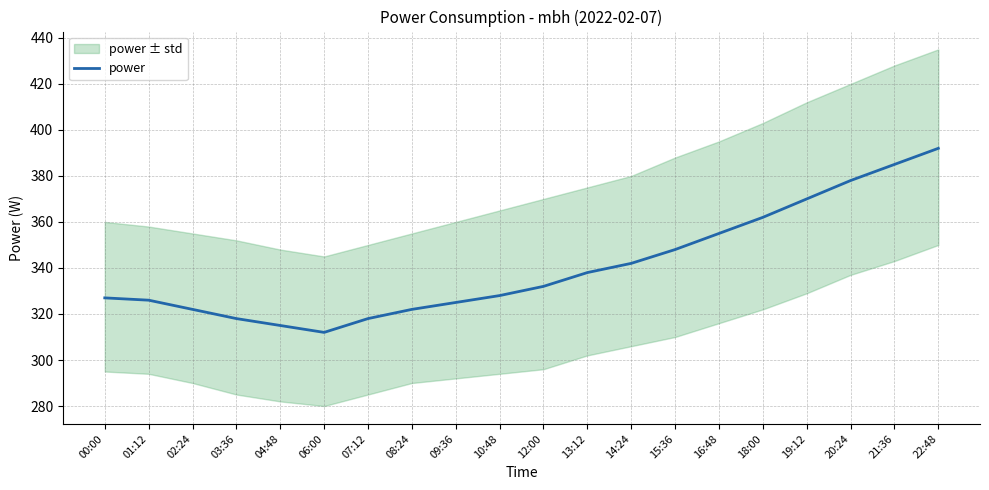

What is the difference between the maximum and minimum values?

80